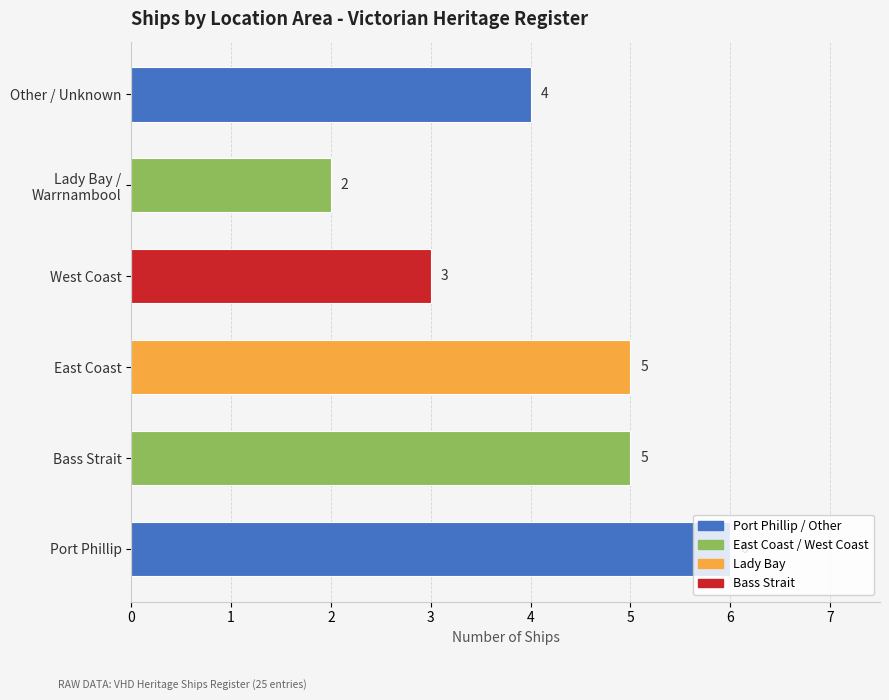

Between Port Phillip and Other / Unknown, which is larger?

Port Phillip